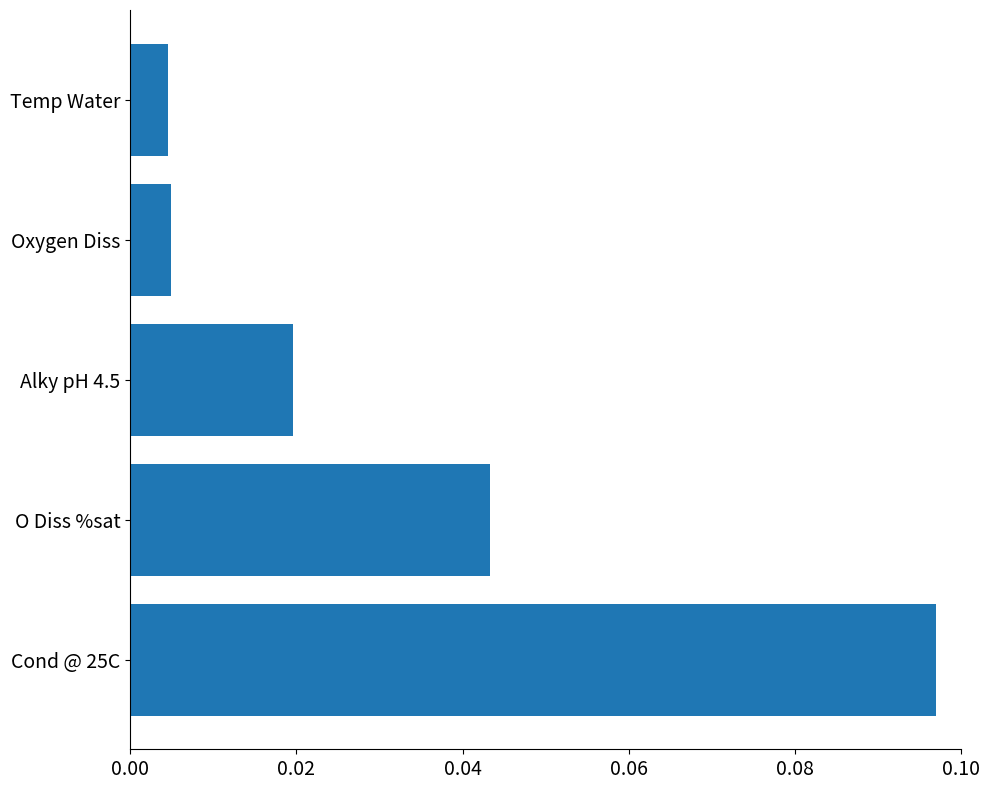

Which label corresponds to the largest value in the chart?

Cond @ 25C